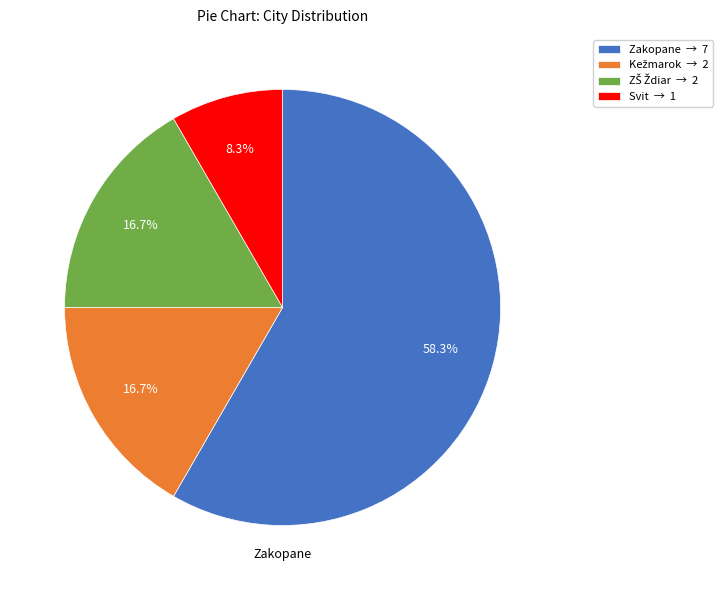

Does any single category account for the majority?

Yes